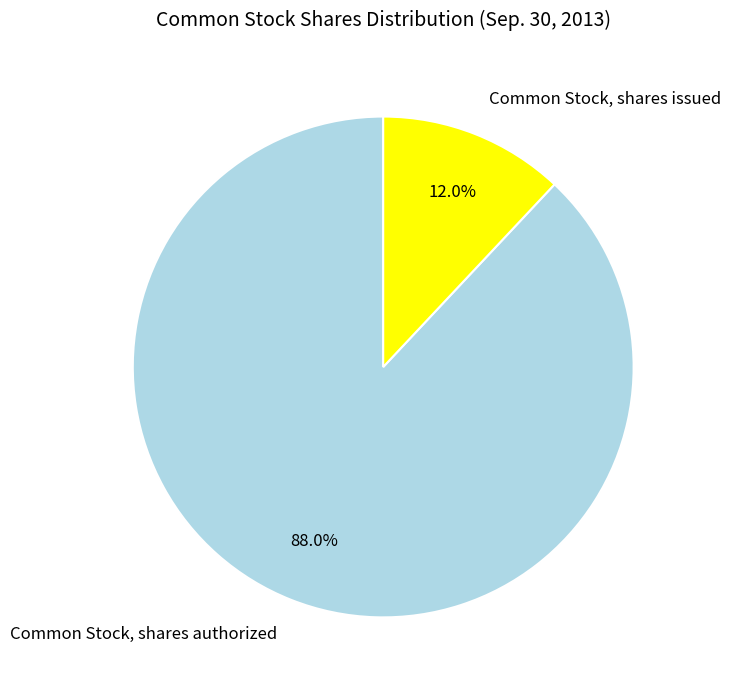

True or false: Common Stock, shares authorized accounts for 88% of the total.

True